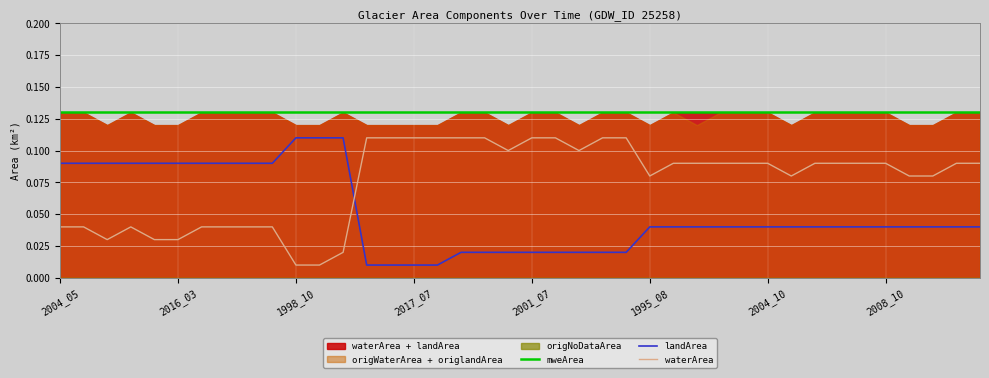

Reading left to right, what are all the values shown in this chart?

mweArea: 0.1	0.1	0.1	0.1	0.1	0.1	0.1	0.1	0.1	0.1	0.1	0.1	0.1	0.1	0.1	0.1	0.1	0.1	0.1	0.1	0.1	0.1	0.1	0.1	0.1	0.1	0.1	0.1	0.1	0.1	0.1	0.1	0.1	0.1	0.1	0.1	0.1	0.1	0.1	0.1
landArea: 0.1	0.1	0.1	0.1	0.1	0.1	0.1	0.1	0.1	0.1	0.1	0.1	0.1	0.0	0.0	0.0	0.0	0.0	0.0	0.0	0.0	0.0	0.0	0.0	0.0	0.0	0.0	0.0	0.0	0.0	0.0	0.0	0.0	0.0	0.0	0.0	0.0	0.0	0.0	0.0
waterArea: 0.0	0.0	0.0	0.0	0.0	0.0	0.0	0.0	0.0	0.0	0.0	0.0	0.0	0.1	0.1	0.1	0.1	0.1	0.1	0.1	0.1	0.1	0.1	0.1	0.1	0.1	0.1	0.1	0.1	0.1	0.1	0.1	0.1	0.1	0.1	0.1	0.1	0.1	0.1	0.1